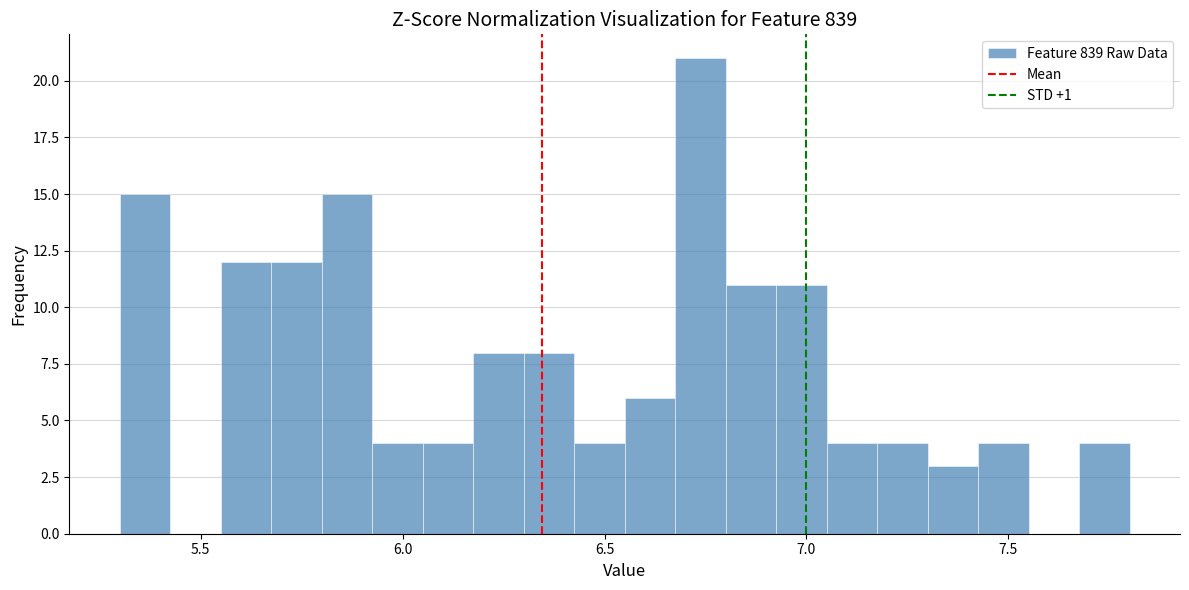

Read against the x-axis, roughly where is the centre of the tallest bar?

6.75